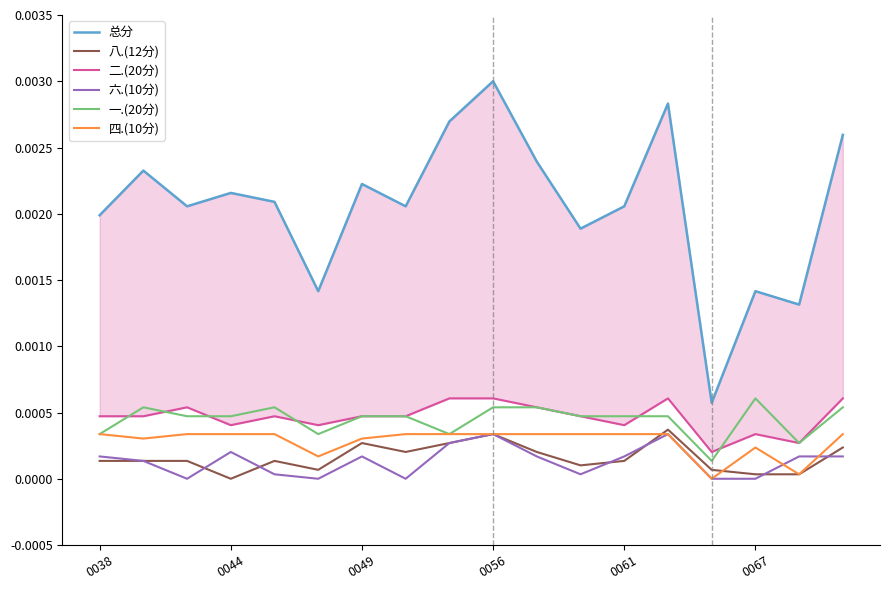

The 一.(20分) series shows 0.0 at 16. True or false?

False